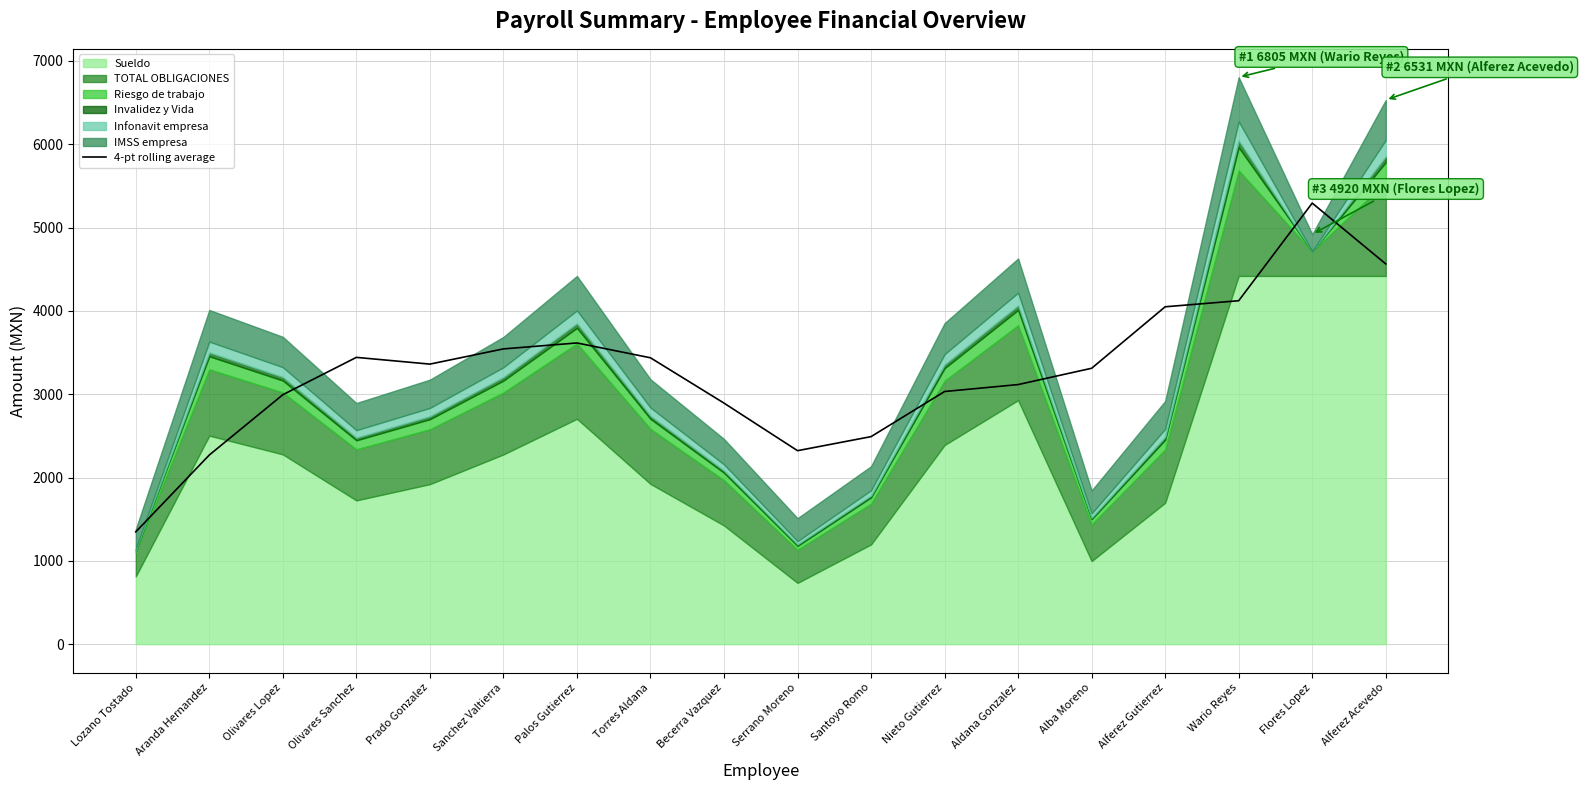

At which category does the data reach its first local peak?

Olivares Sanchez